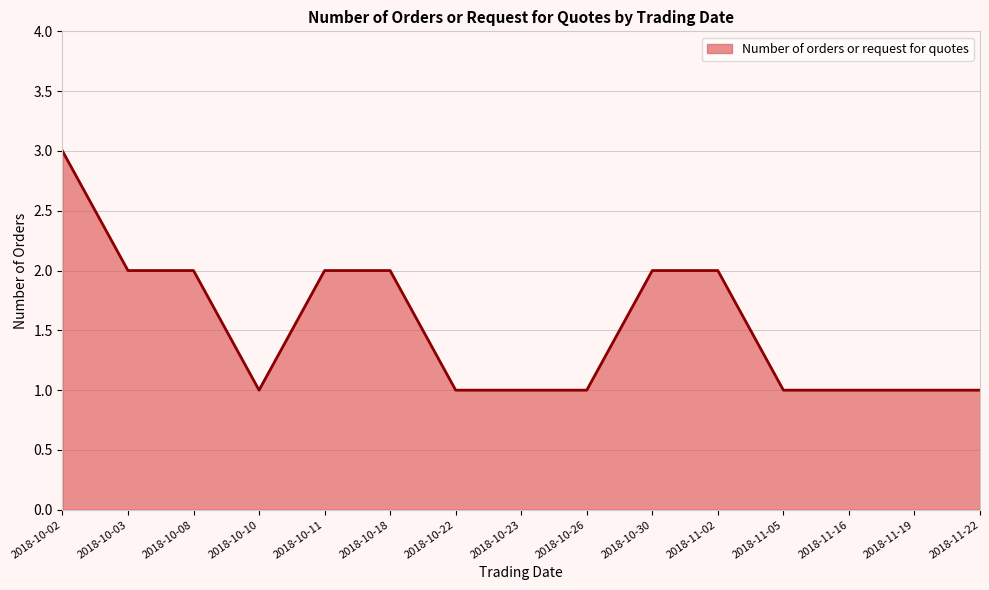

Is it true that the value at 2018-11-05 is 1?

True